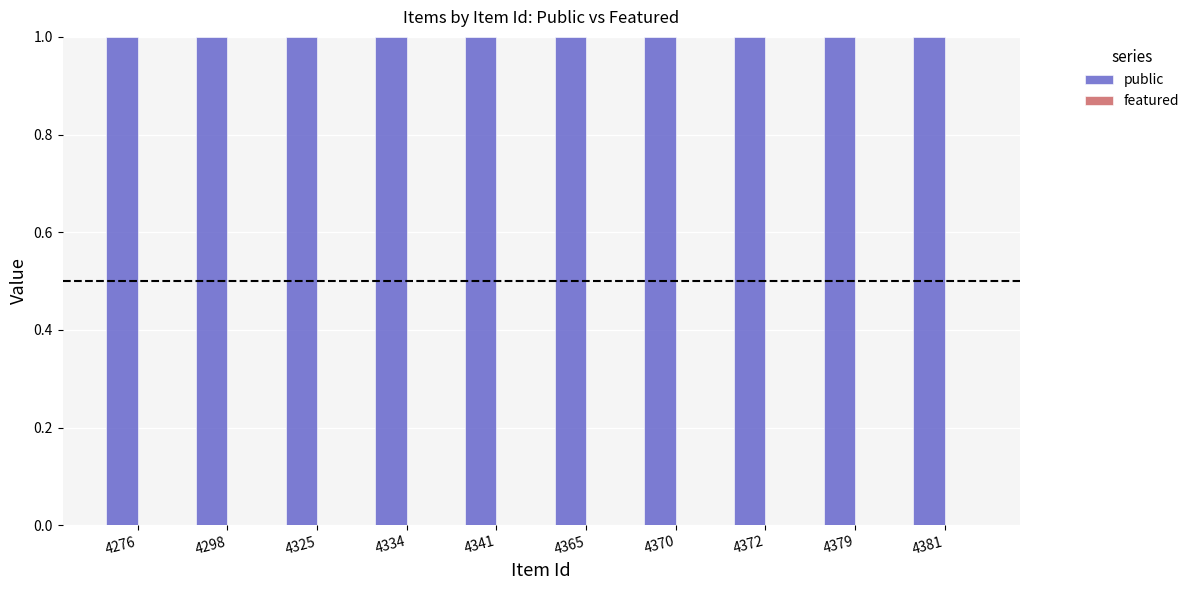

Reading left to right, what are all the values shown in this chart?

public: 4276=1	4298=1	4325=1	4334=1	4341=1	4365=1	4370=1	4372=1	4379=1	4381=1
featured: 4276=0	4298=0	4325=0	4334=0	4341=0	4365=0	4370=0	4372=0	4379=0	4381=0